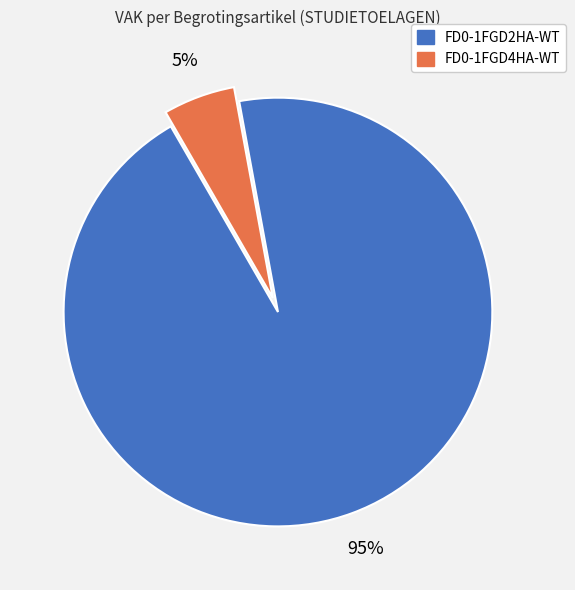

Does FD0-1FGD2HA-WT account for over 50% of the chart?

Yes